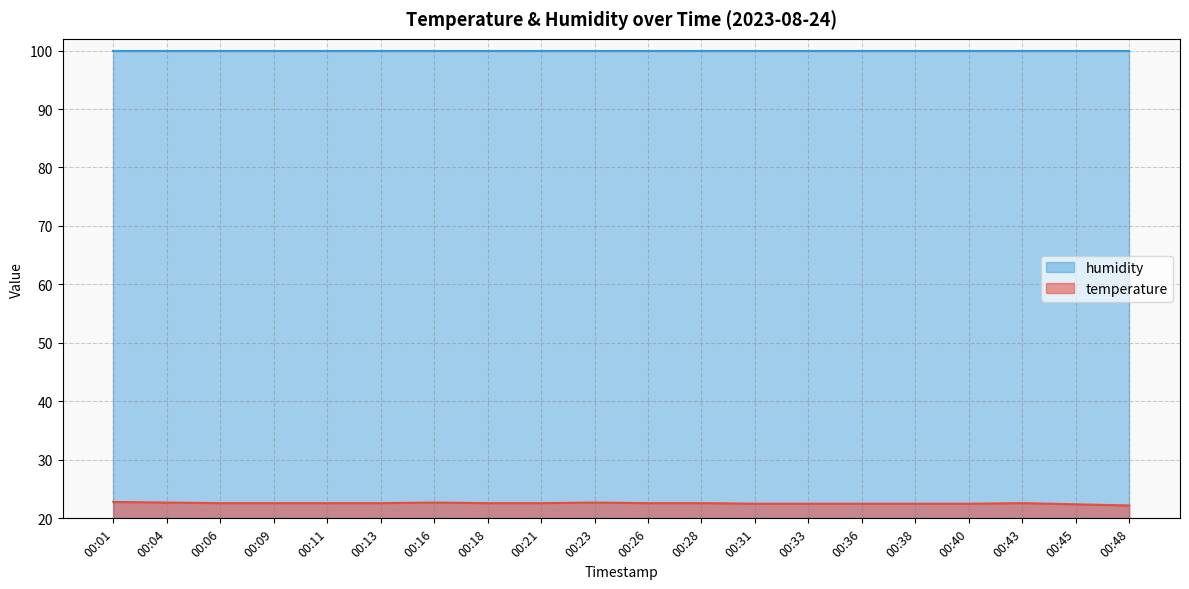

At which category does the chart reach its minimum across all series?

00:48